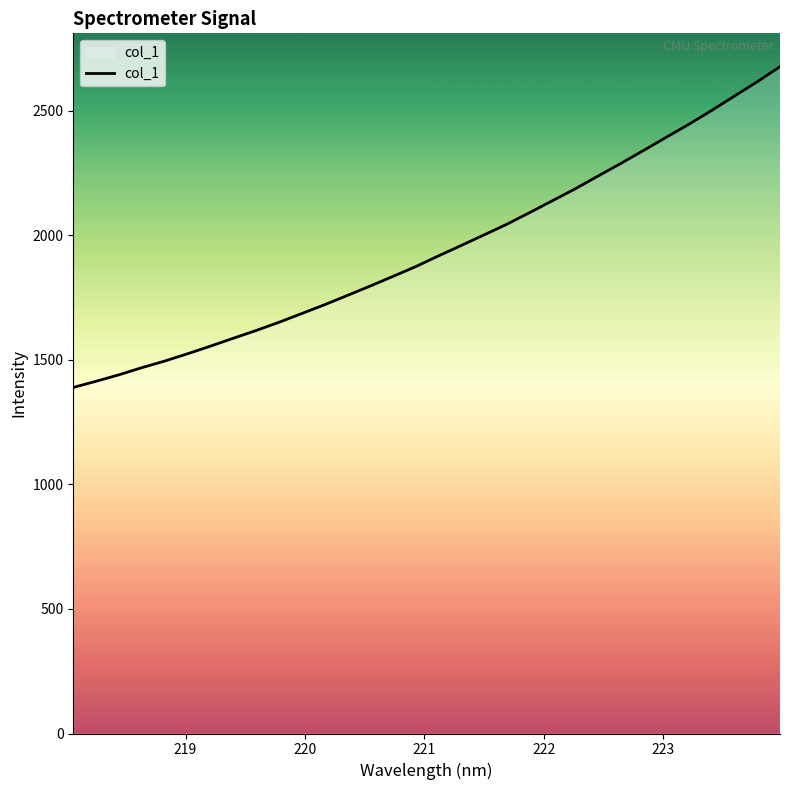

What is the smallest value displayed?

1388.9